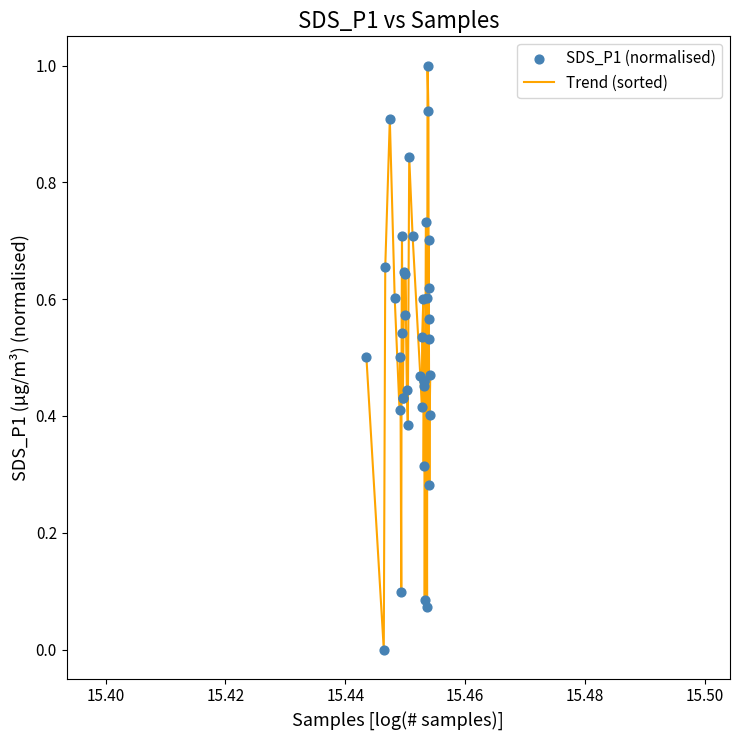

What is the maximum value shown in the chart?

1.0